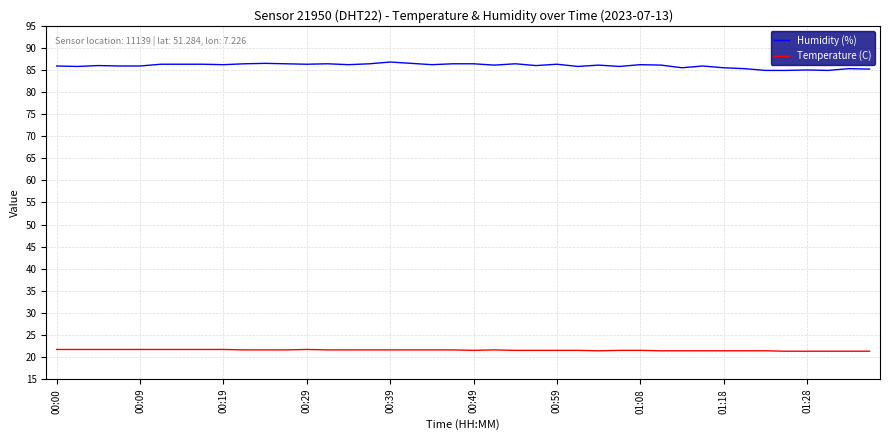

True or false: Temperature (C) and Humidity (%) cross at least once.

False